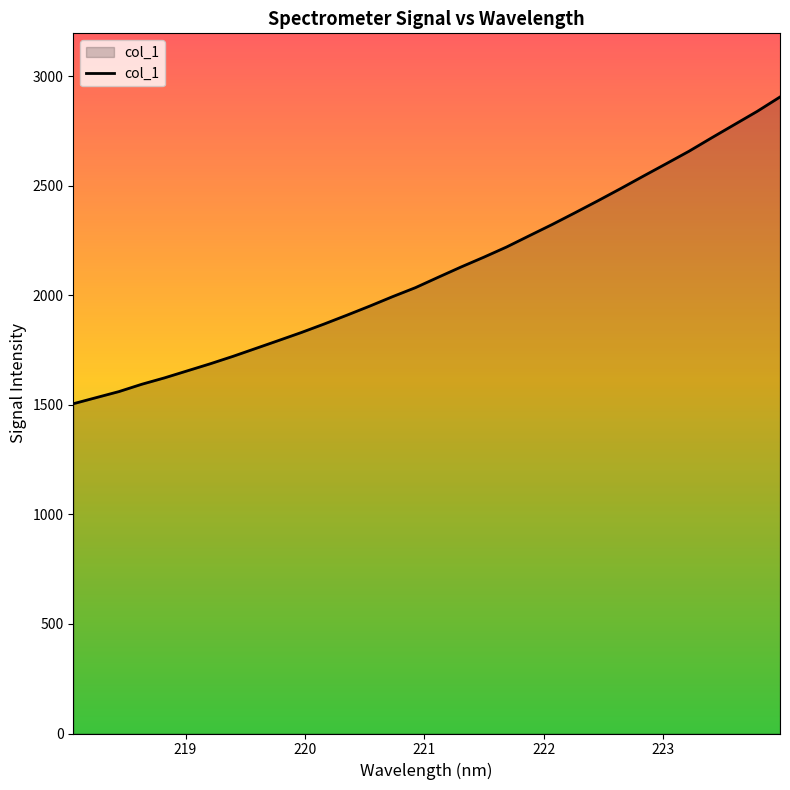

What is the minimum value shown in the chart?

1505.3